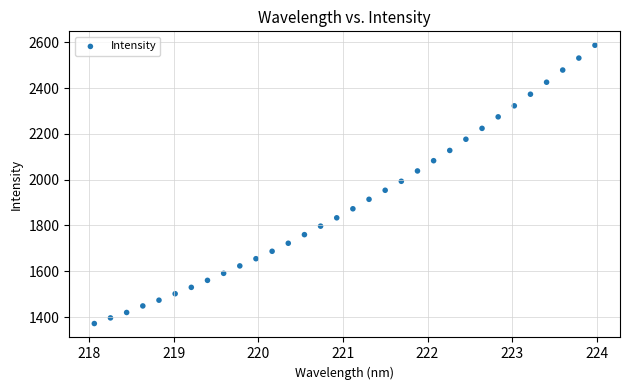

What is the range of X values (max minus min)?

5.9